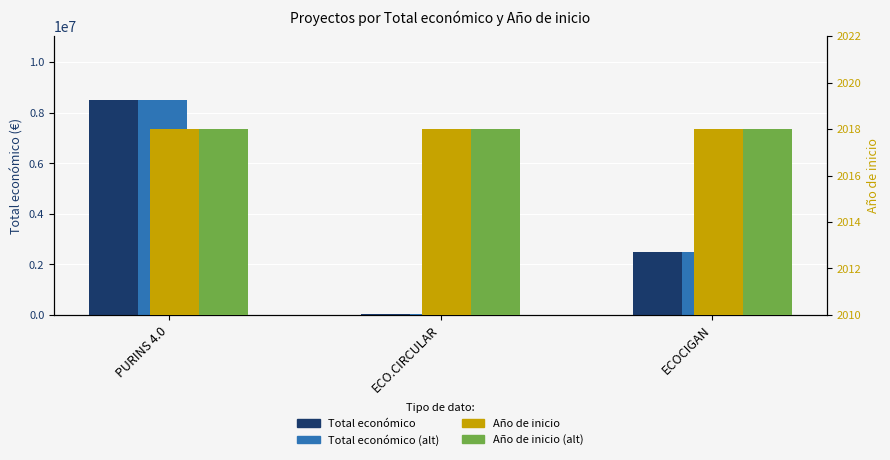

Are the bars horizontal?

No